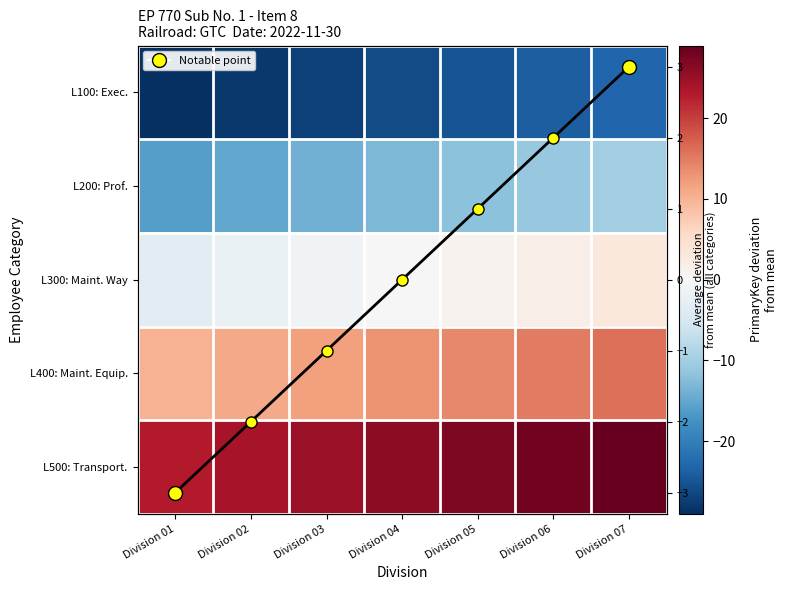

What is the sum of the Column mean values at Division 05 and Division 02?

-1